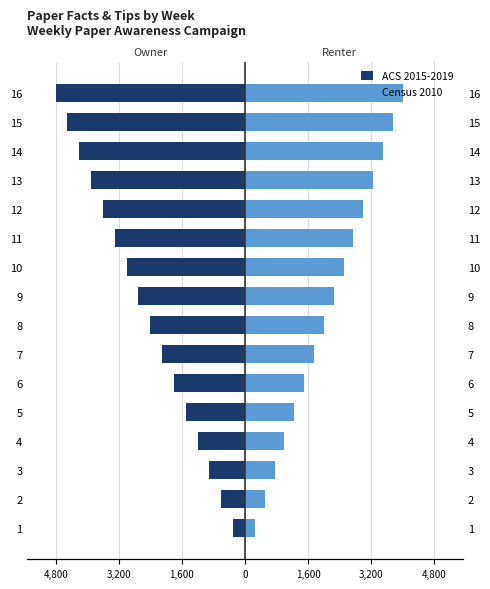

What is the value of the ACS 2015-2019 bar at the 14th from the left?

-4200